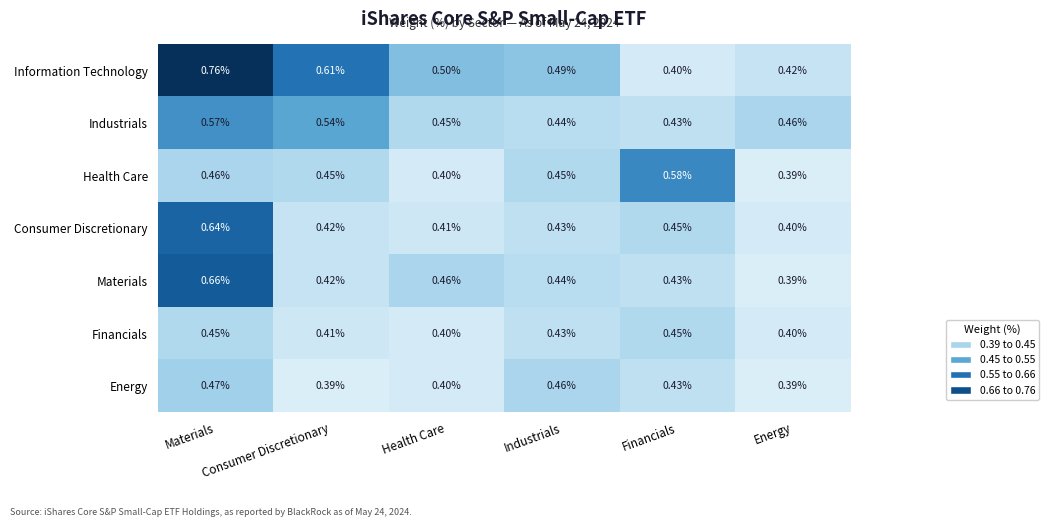

At how many categories does at least one series exceed 0?

6